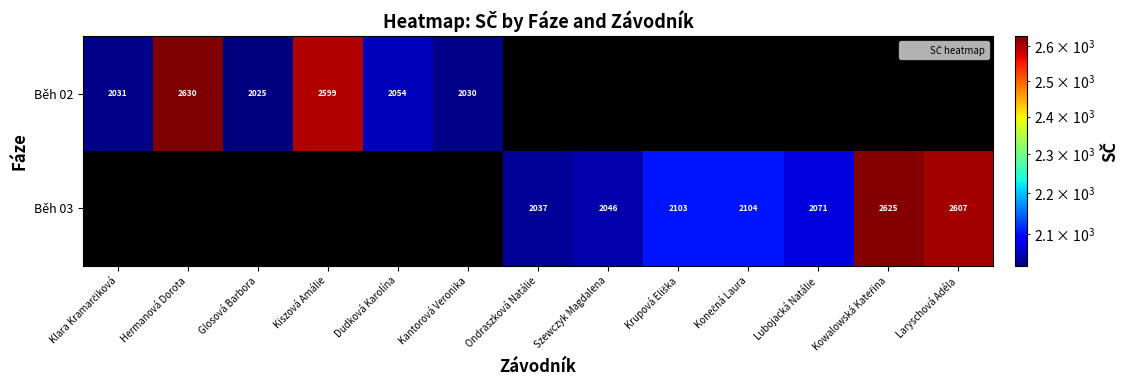

The value of Běh 03 at Krupová Eliška is 546.1. True or false?

False